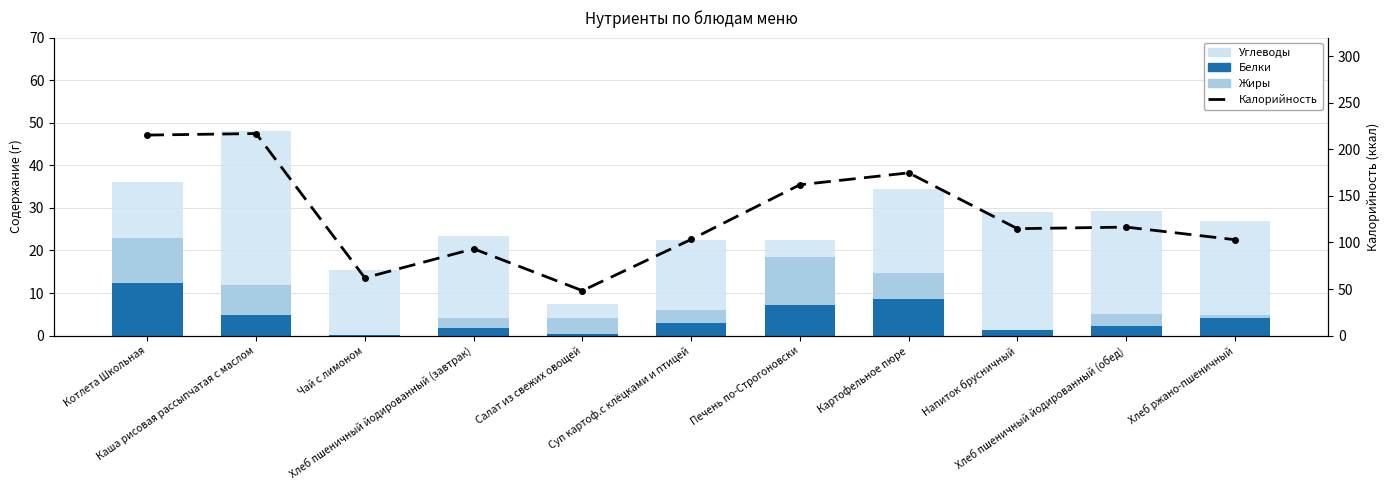

Which category has the highest value in the Белки series?

Котлета Школьная